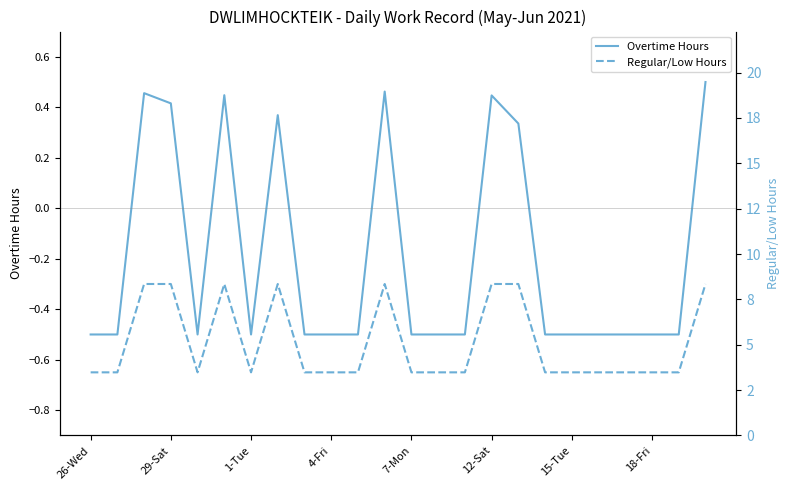

What is the label of the 2nd point from the right?

22